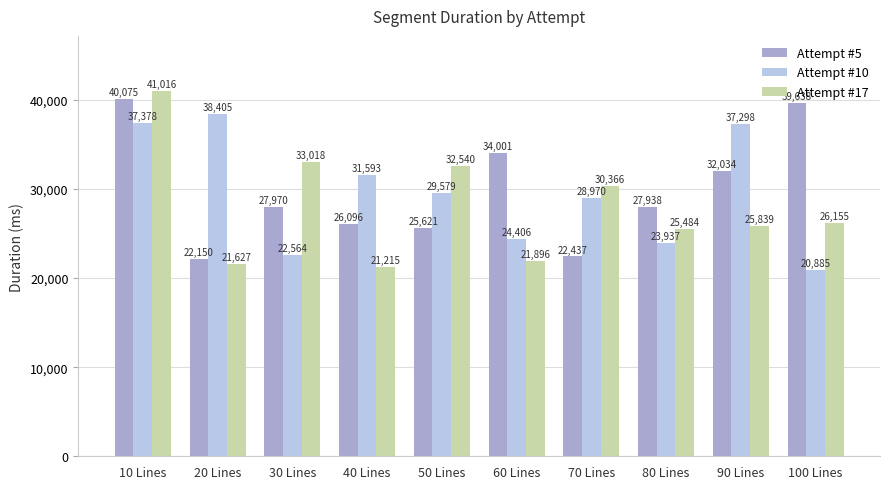

Is it true that Attempt #10 equals 22564 at 30 Lines?

True